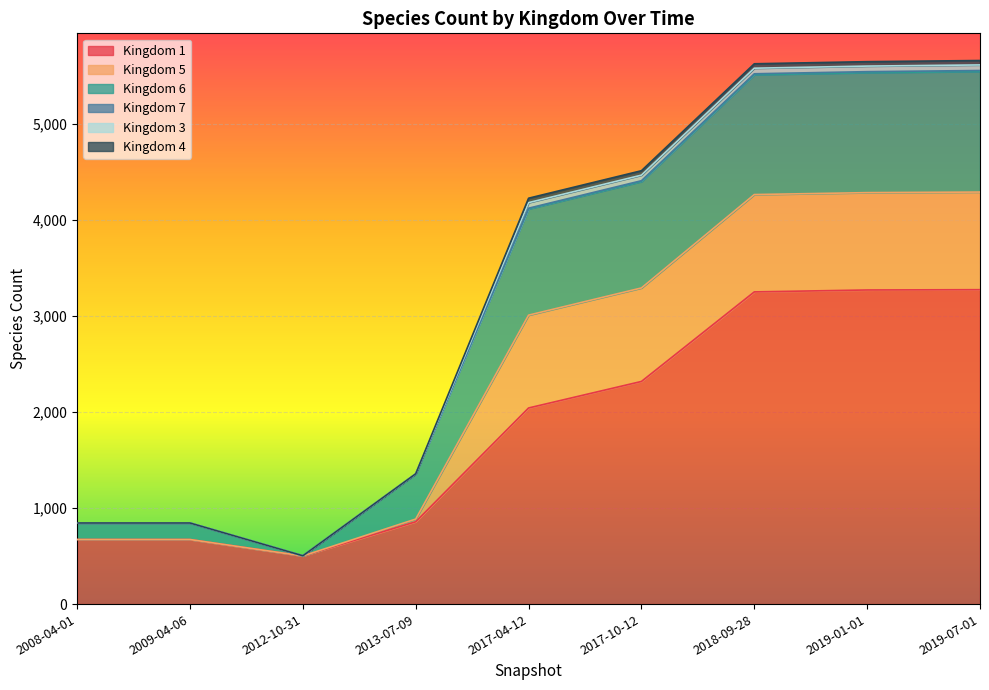

At which label does Kingdom 1 reach its minimum?

2012-10-31